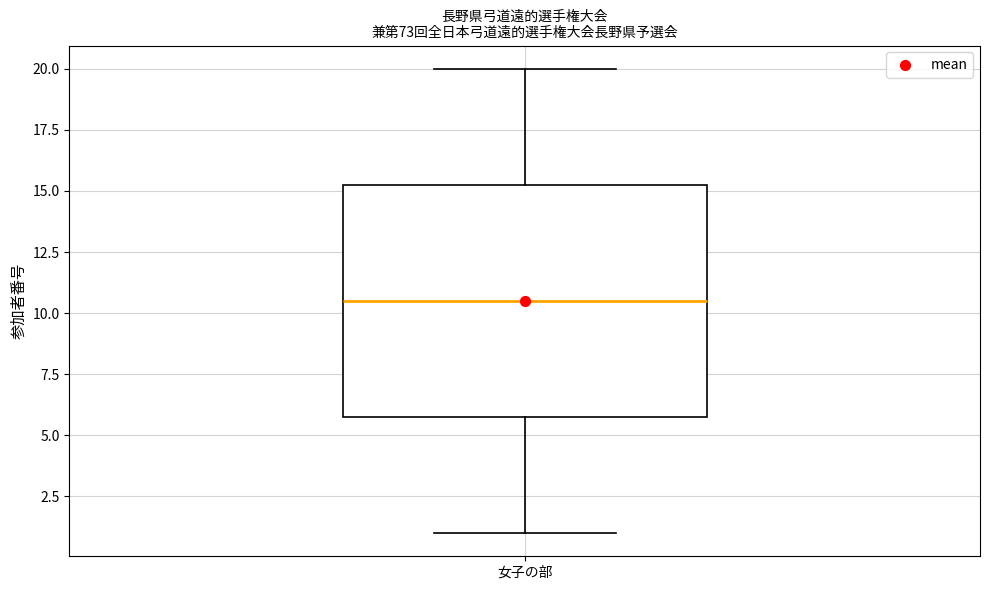

Where does the lower whisker of the box for 女子の部 end on the y-axis? The values are not printed on the chart, so give them approximately, as read against the axis.

1.0